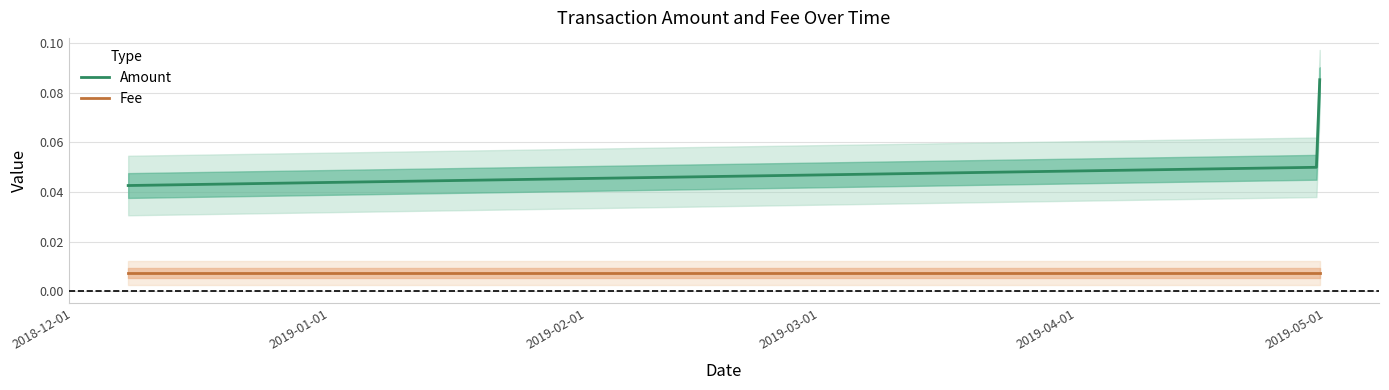

What is the sum of all Amount values?

0.2